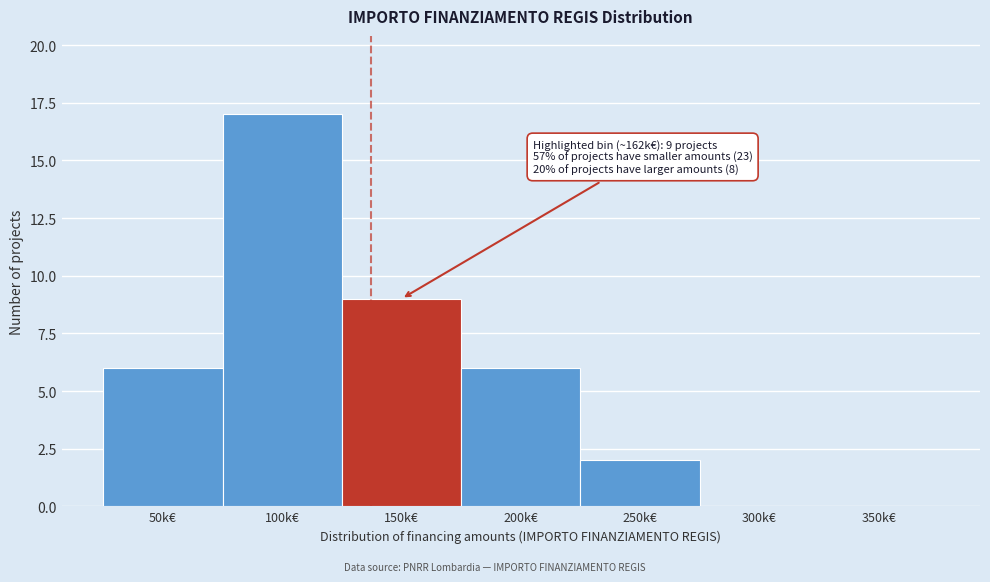

Reading right to left, transcribe all the data shown in this chart.

350k€=0	300k€=0	250k€=2	200k€=6	150k€=9	100k€=17	50k€=6